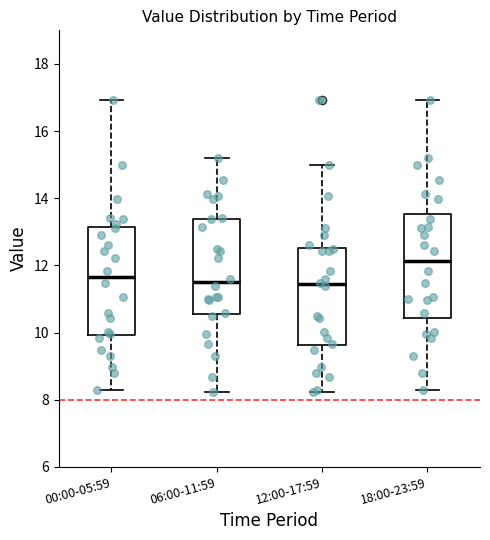

Reading left to right, transcribe this box plot: for each box, give where its median line is, the range the box spans, and where its two whiskers end, as read against the y-axis. The values are not printed on the chart, so give them approximately, as read against the axis.

00:00-05:59: median 11.6, box 10.0 to 13.2, whiskers 8.4 to 17.0
06:00-11:59: median 11.6, box 10.6 to 13.4, whiskers 8.2 to 15.2
12:00-17:59: median 11.4, box 9.6 to 12.6, whiskers 8.2 to 15.0
18:00-23:59: median 12.2, box 10.4 to 13.6, whiskers 8.4 to 17.0